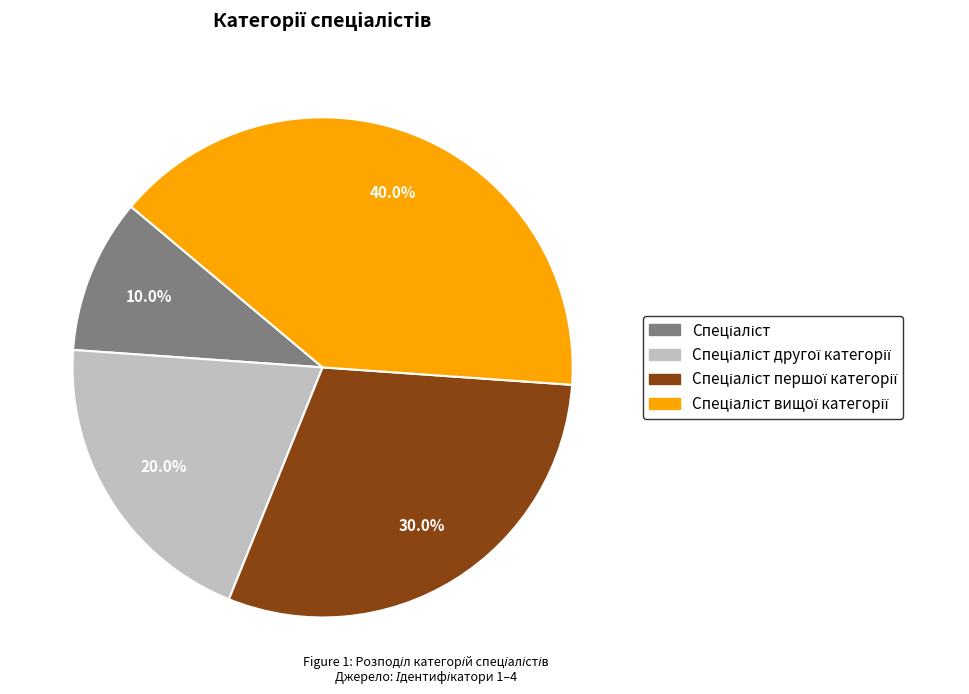

Count the number of slices in the pie.

4